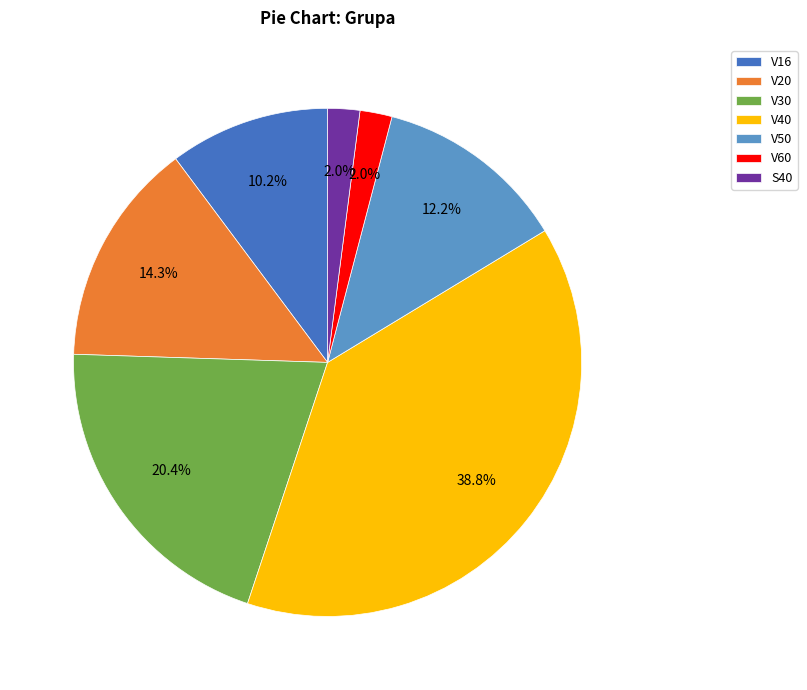

Approximately how many times larger is the value at V60 compared to V40?

0.1